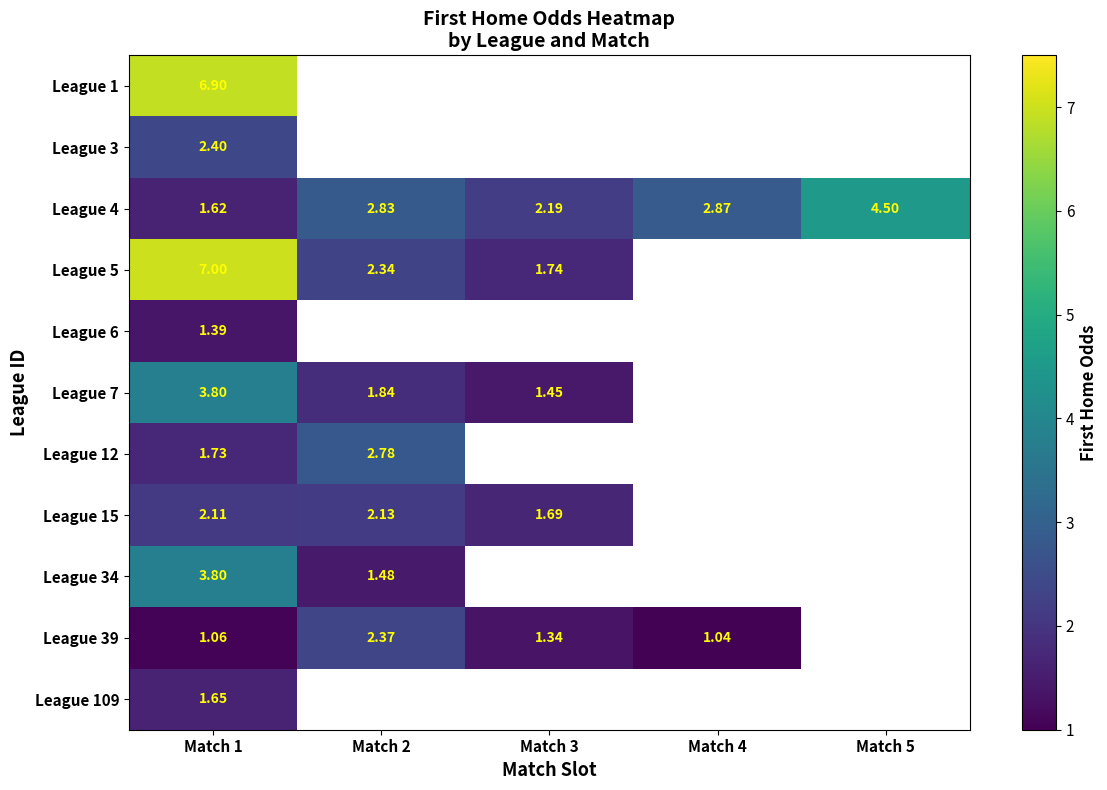

What is the greatest value displayed?

7.0